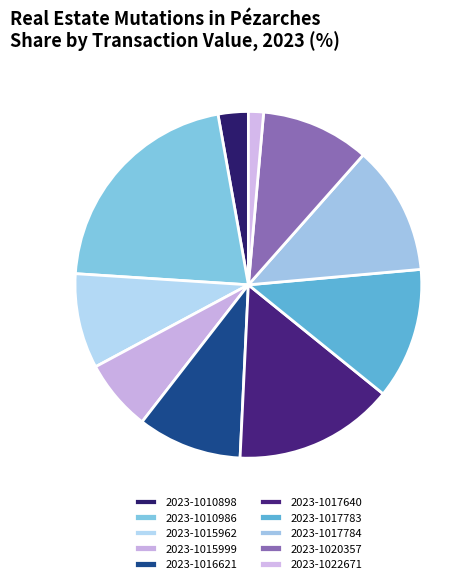

Combined, do 2023-1017640 and 2023-1015962 account for over 50%?

No